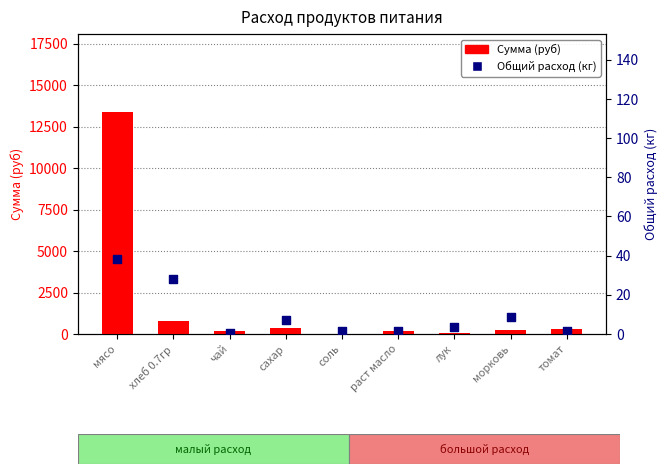

At which category is the sum across all series the highest?

мясо